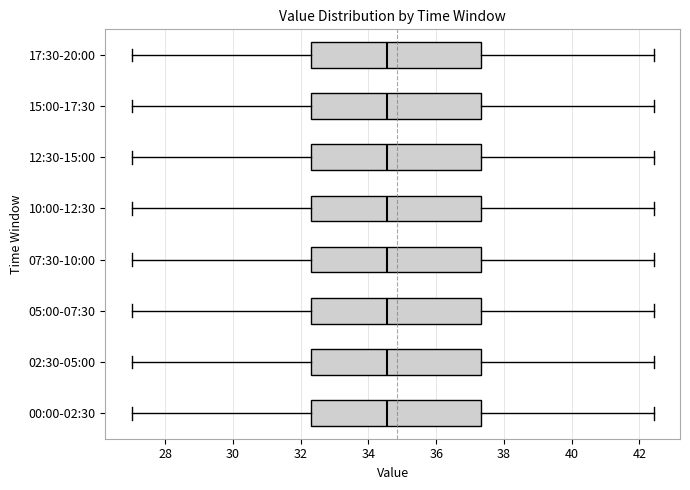

Reading bottom to top, transcribe this box plot: for each box, give where its median line is, the range the box spans, and where its two whiskers end, as read against the x-axis. The values are not printed on the chart, so give them approximately, as read against the axis.

00:00-02:30: median 34.6, box 32.4 to 37.4, whiskers 27.0 to 42.4
02:30-05:00: median 34.6, box 32.4 to 37.4, whiskers 27.0 to 42.4
05:00-07:30: median 34.6, box 32.4 to 37.4, whiskers 27.0 to 42.4
07:30-10:00: median 34.6, box 32.4 to 37.4, whiskers 27.0 to 42.4
10:00-12:30: median 34.6, box 32.4 to 37.4, whiskers 27.0 to 42.4
12:30-15:00: median 34.6, box 32.4 to 37.4, whiskers 27.0 to 42.4
15:00-17:30: median 34.6, box 32.4 to 37.4, whiskers 27.0 to 42.4
17:30-20:00: median 34.6, box 32.4 to 37.4, whiskers 27.0 to 42.4